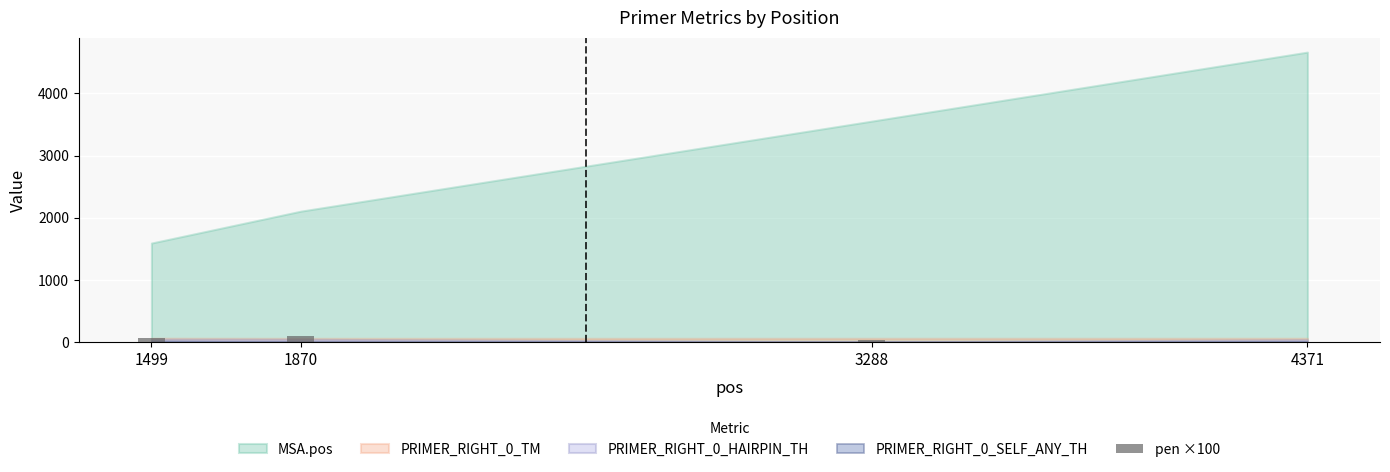

At which label is the value closest to 47?

1499